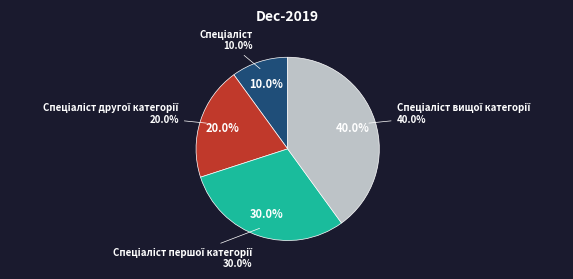

To the nearest percent, what is the difference between the Спеціаліст and Спеціаліст першої категорії slice percentages?

20%